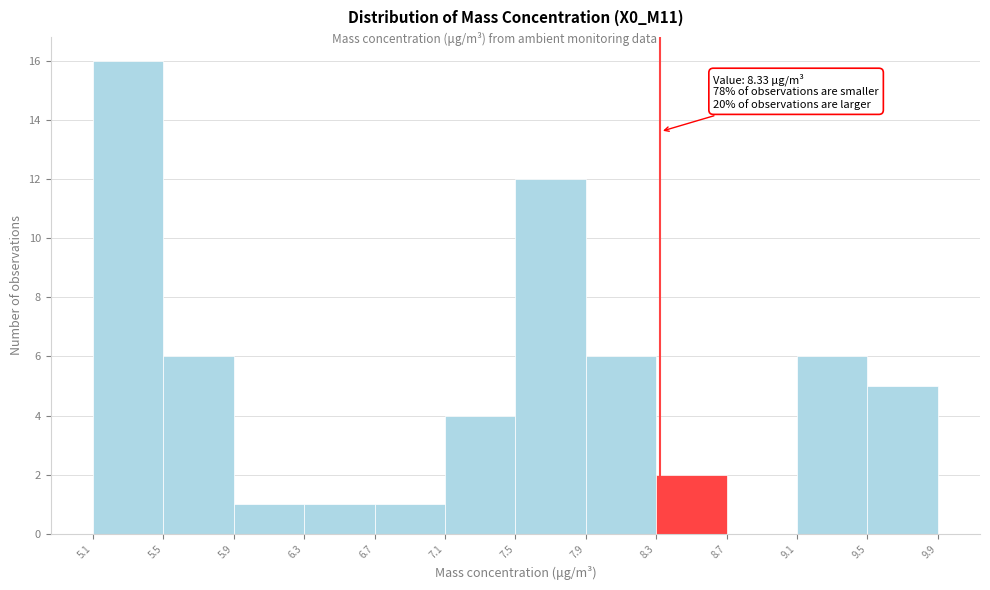

Which range on the x-axis has the tallest bar?

5.1 to 5.5